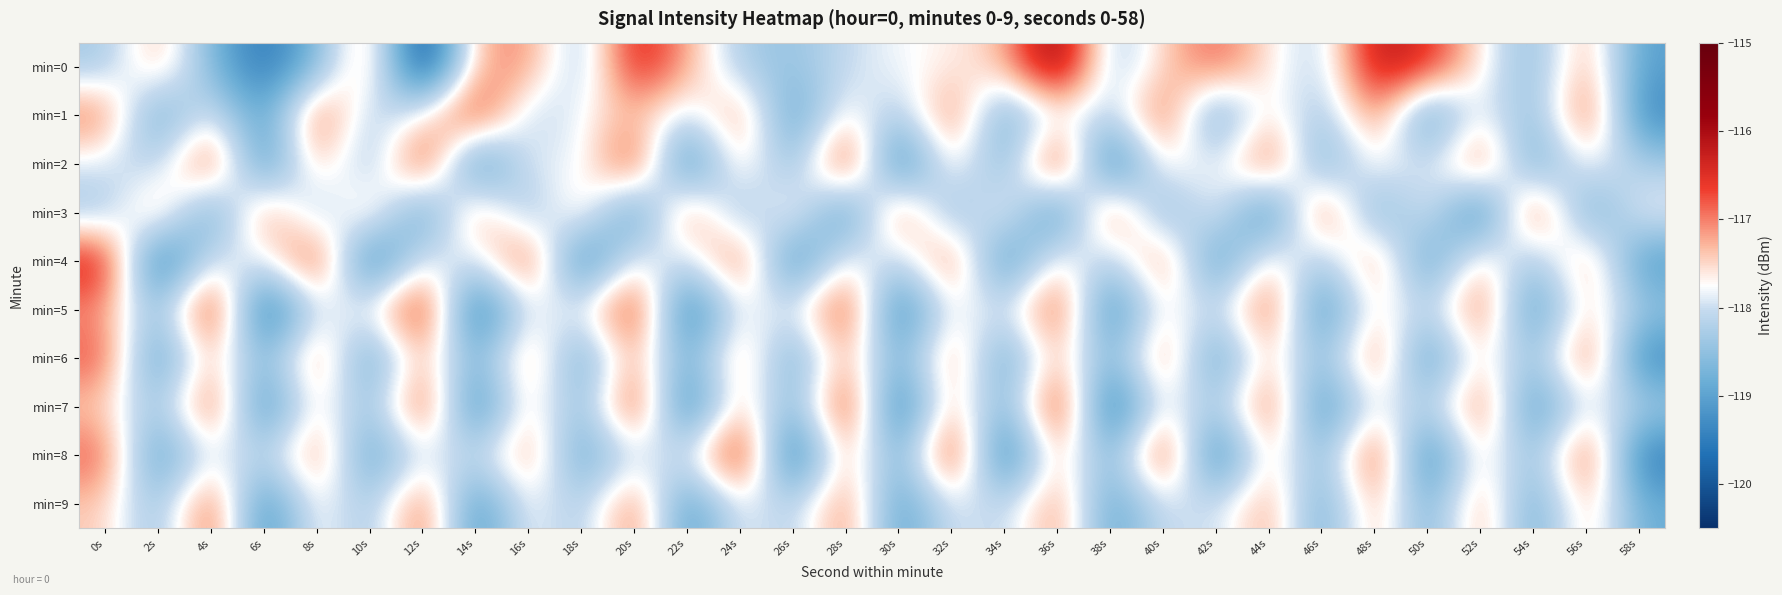

Which has a higher value, 48s or 4s?

48s